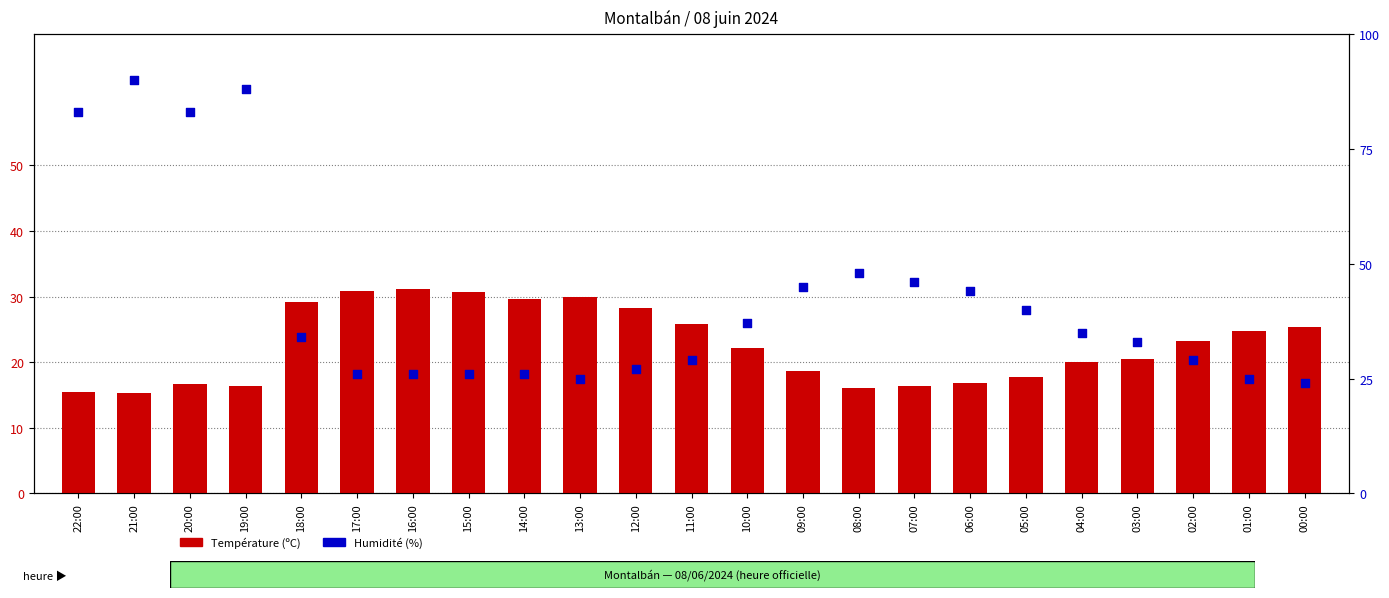

Is the value of Température (ºC) at 15:00 greater than the value of Humidité (%) at 20:00?

No